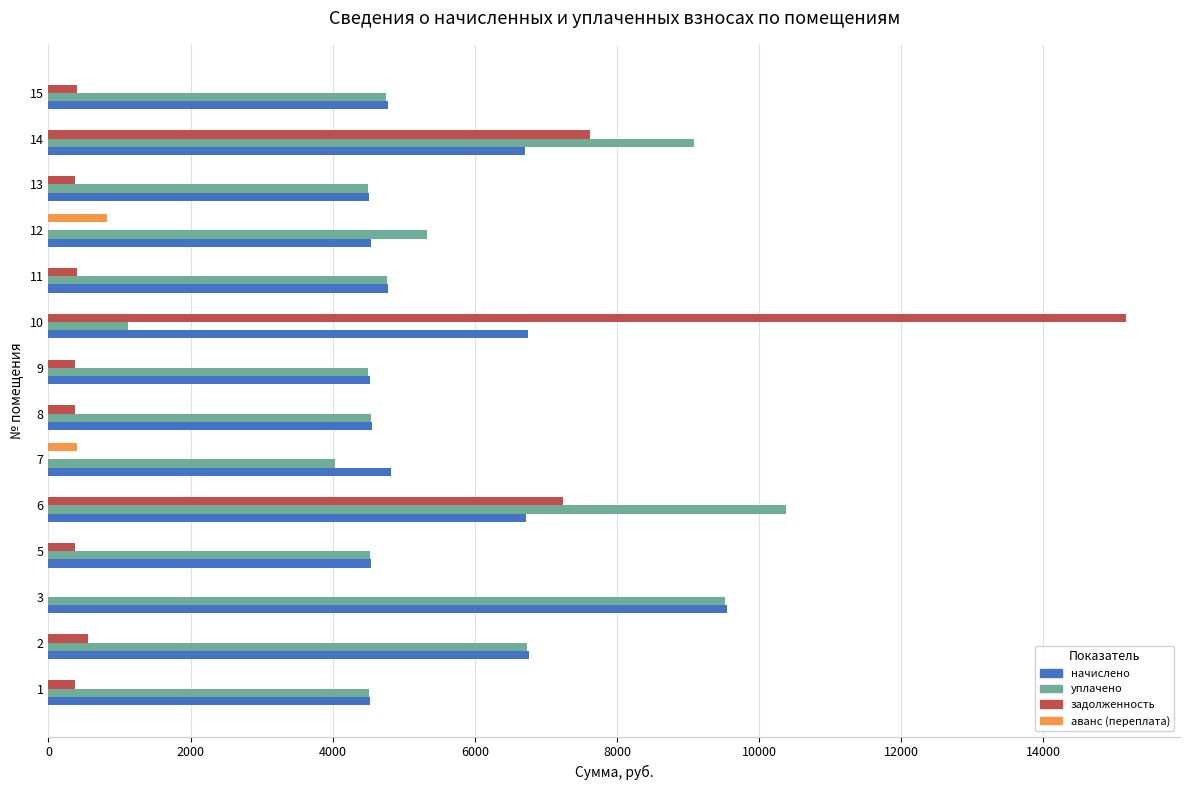

Is the value of аванс (переплата) at 3 greater than the value of начислено at 6?

No